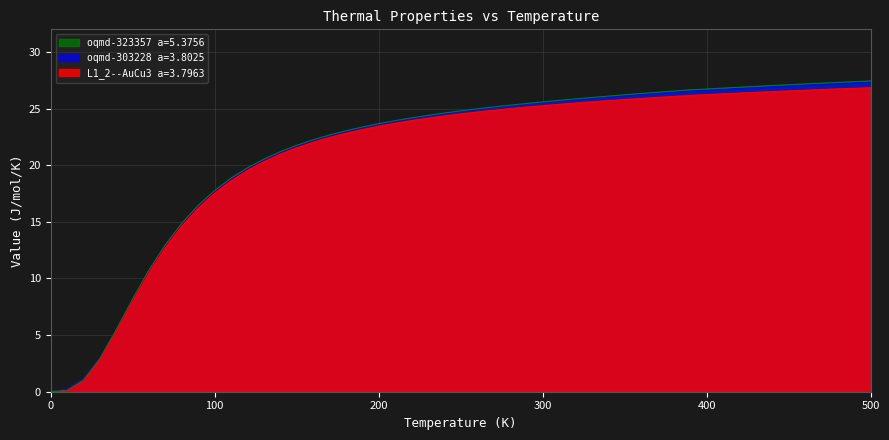

True or false: oqmd-303228 a=3.8025 has a value of 17.7 at 100.

True